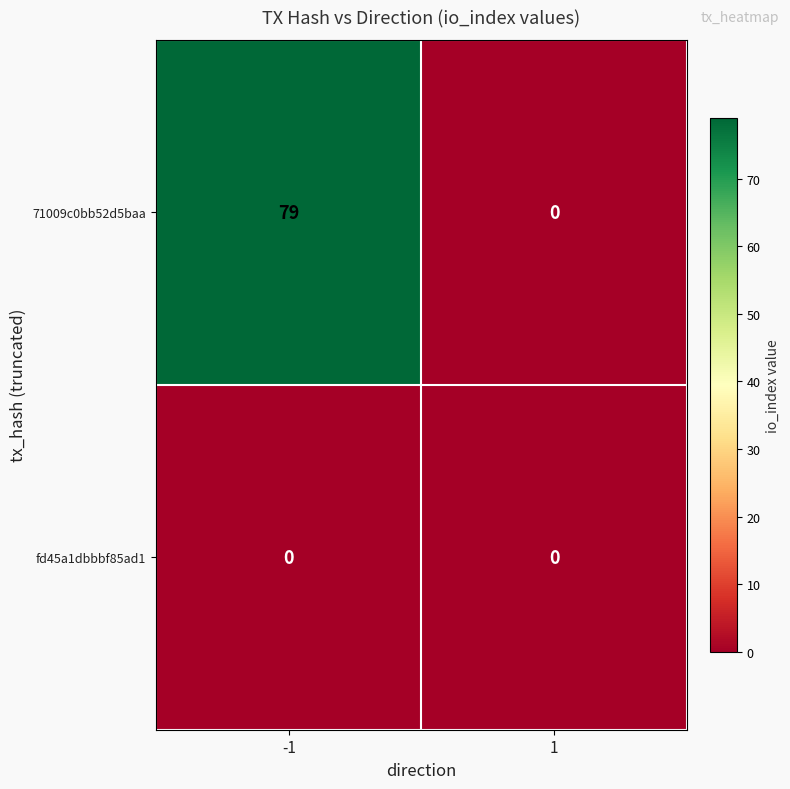

The fd45a1dbbbf85ad1 series shows 0 at 1. True or false?

True